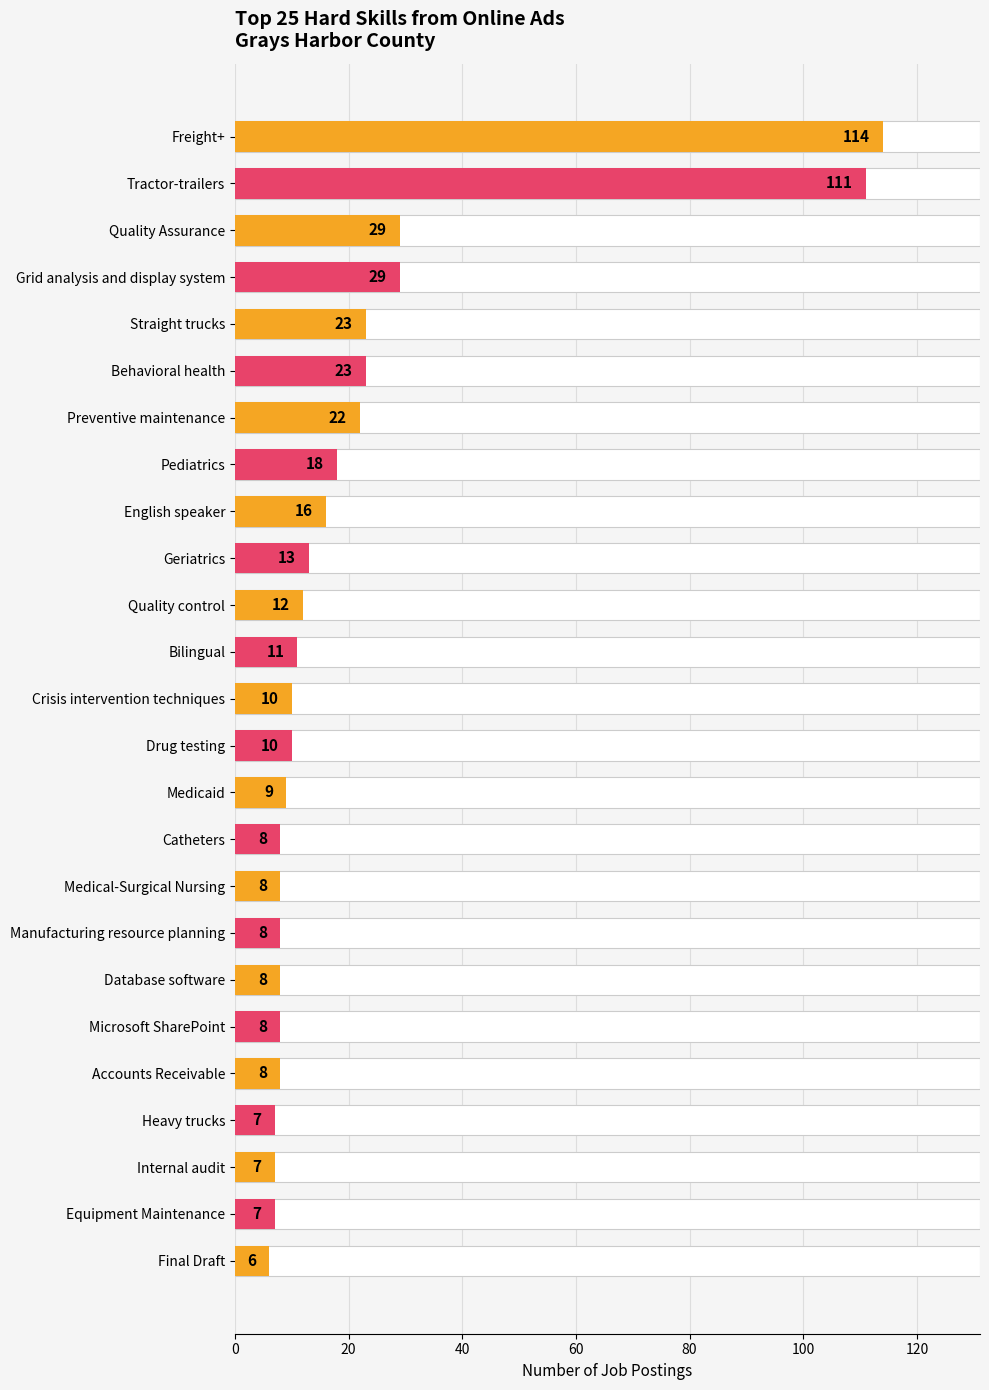

True or false: the data shows 33 at Straight trucks.

False